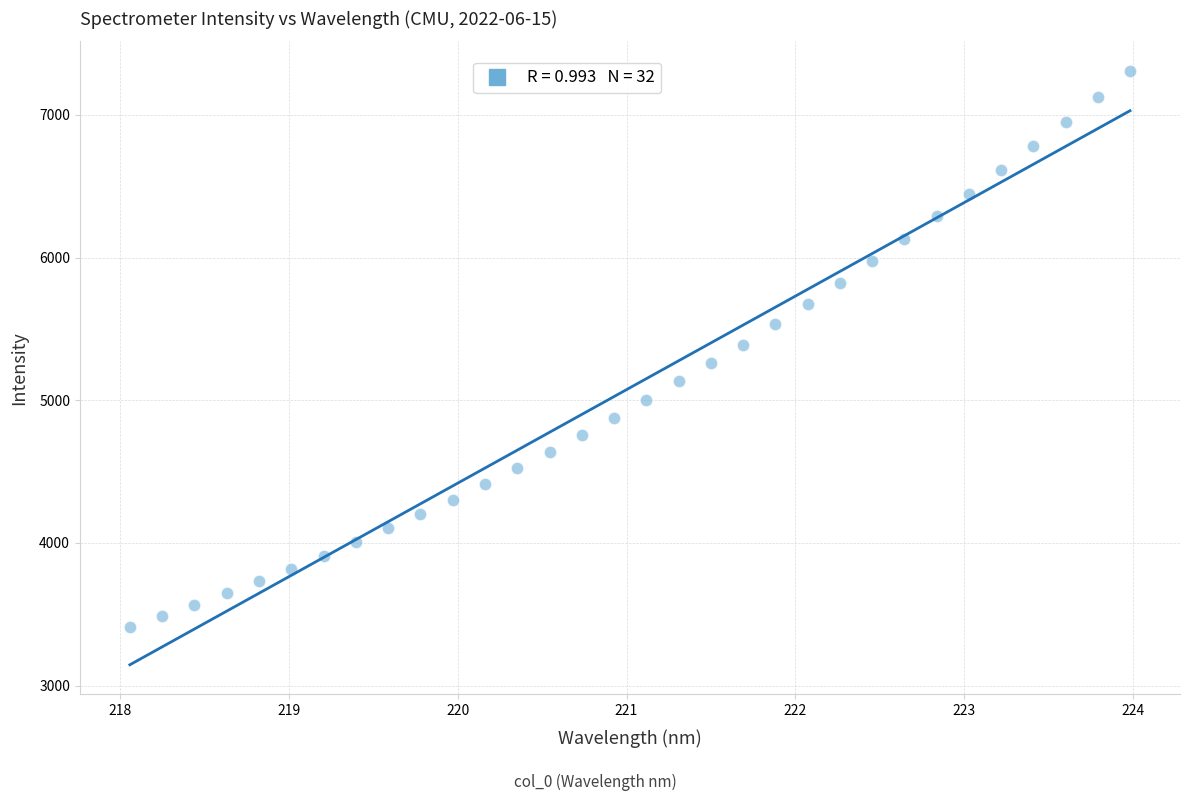

What is the range of X values (max minus min)?

5.9